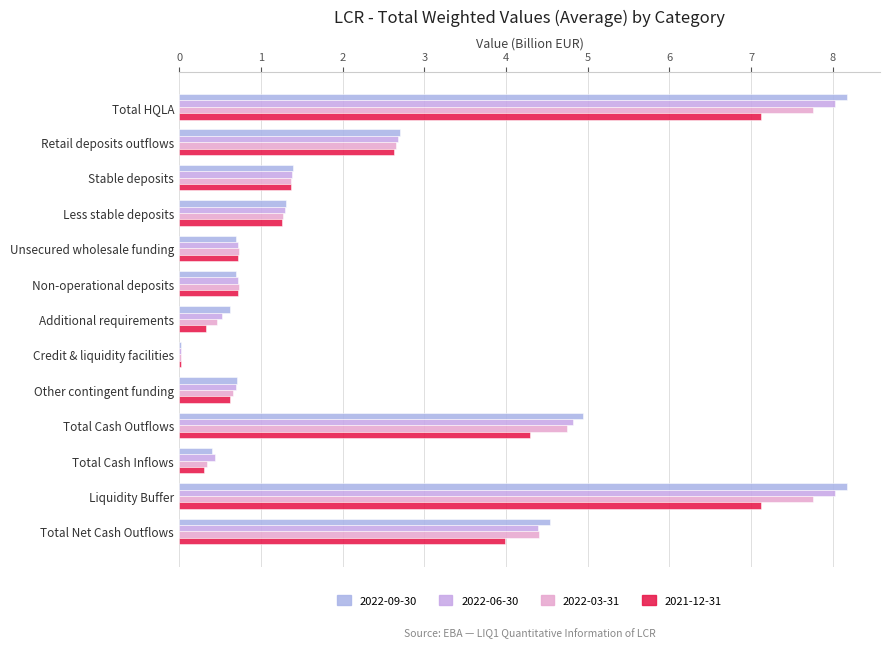

What position from the right is Non-operational deposits?

8